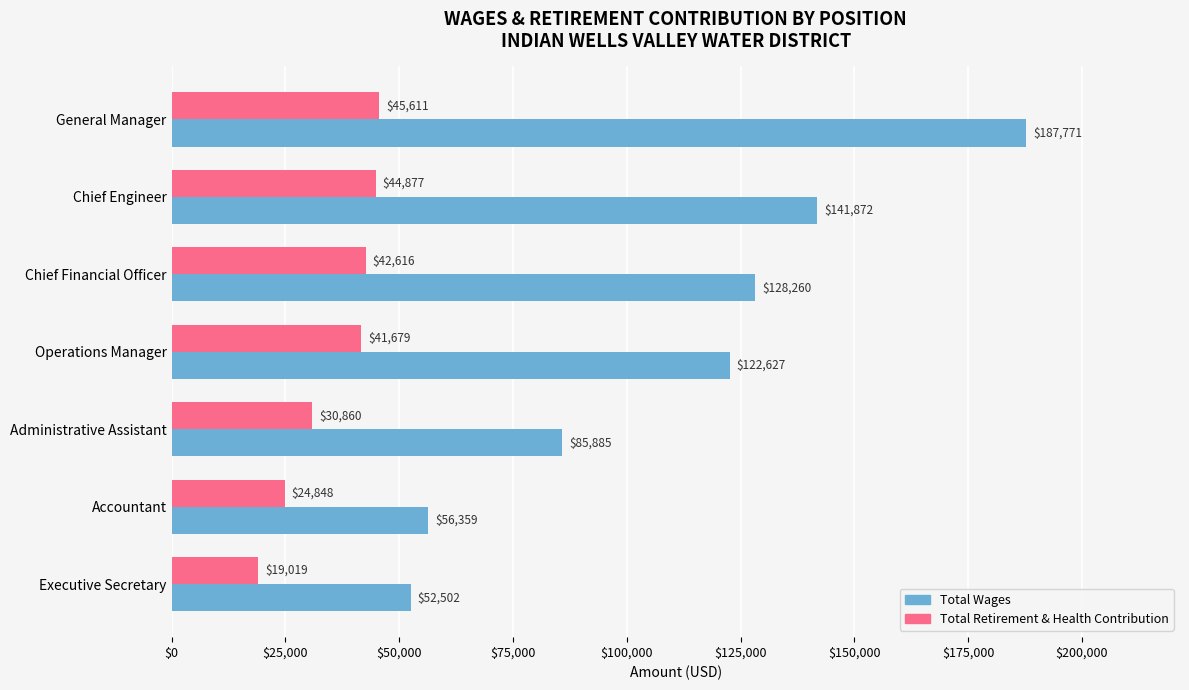

Which series has the widest spread of values?

Total Wages